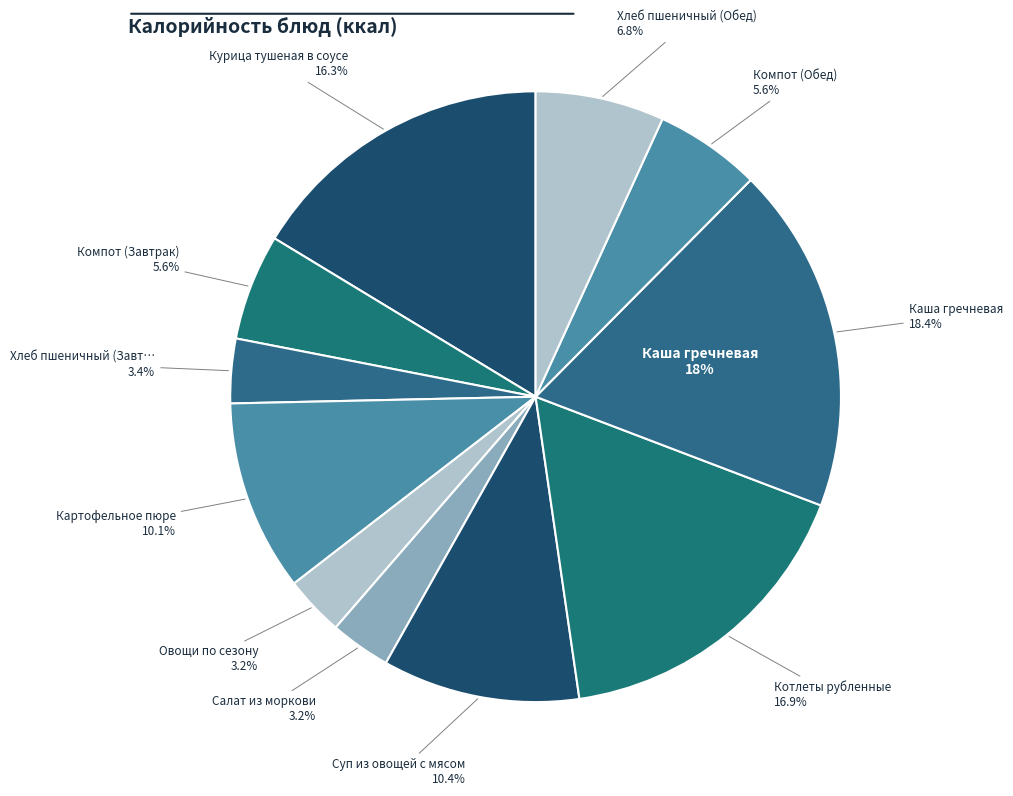

Combined, do Картофельное пюре and Хлеб пшеничный (Завтрак) account for over 50%?

No